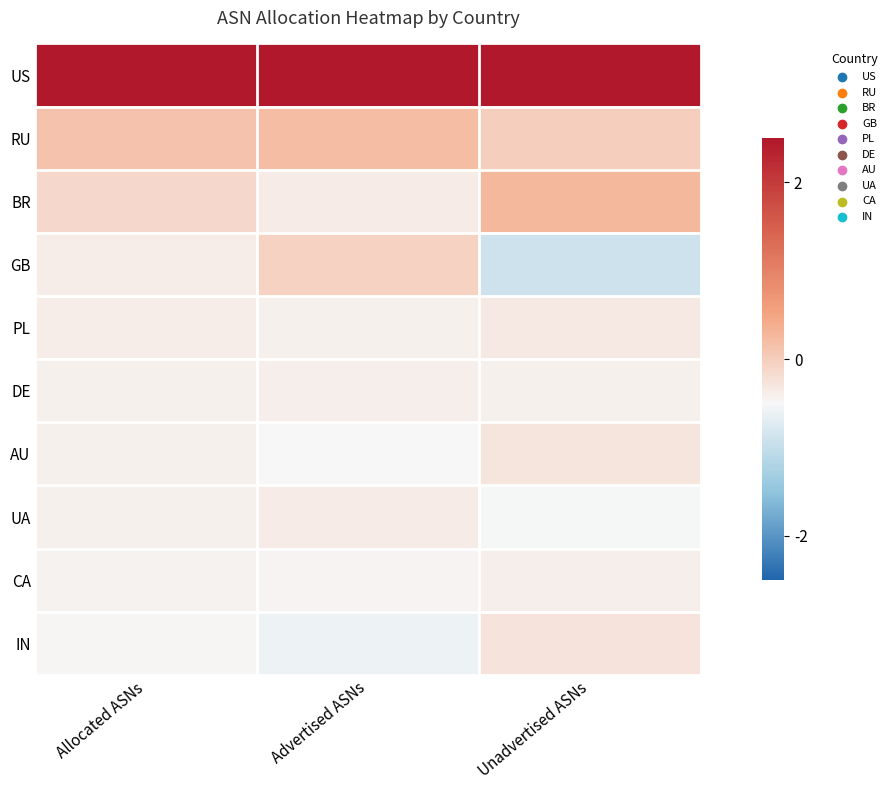

Which series changed the most between Advertised ASNs and Unadvertised ASNs?

GB